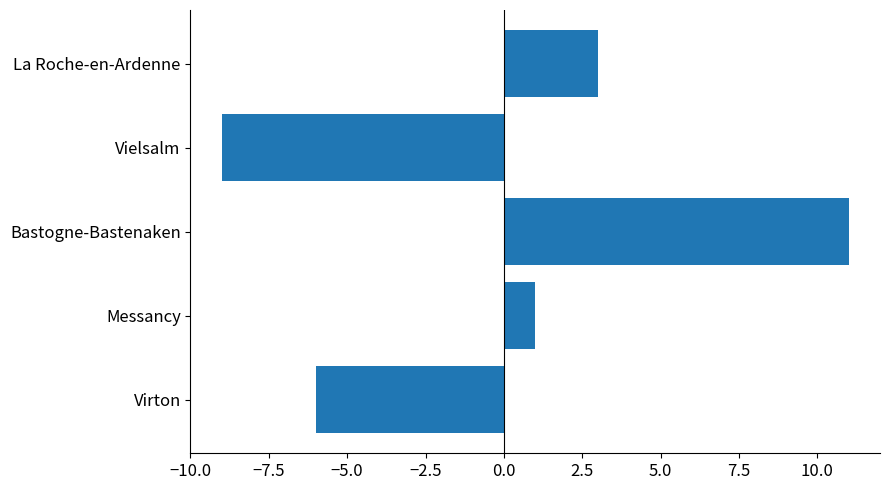

How many values are below 1?

2